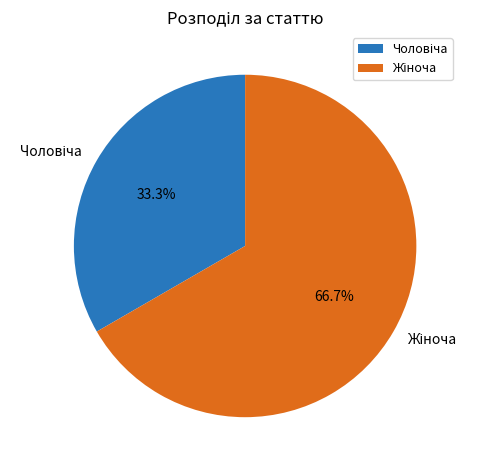

Is there a majority slice in this chart?

Yes